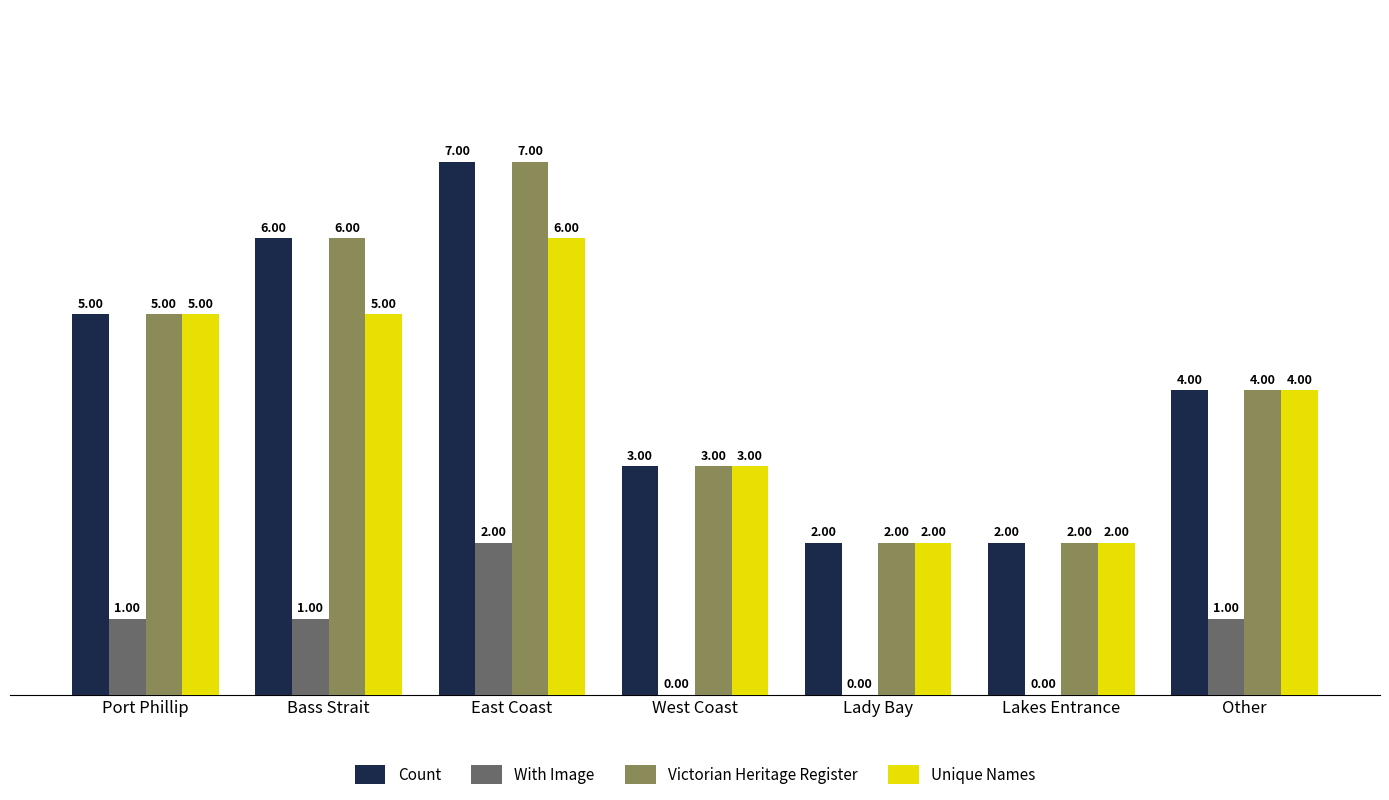

How many categories are shown in the chart?

7